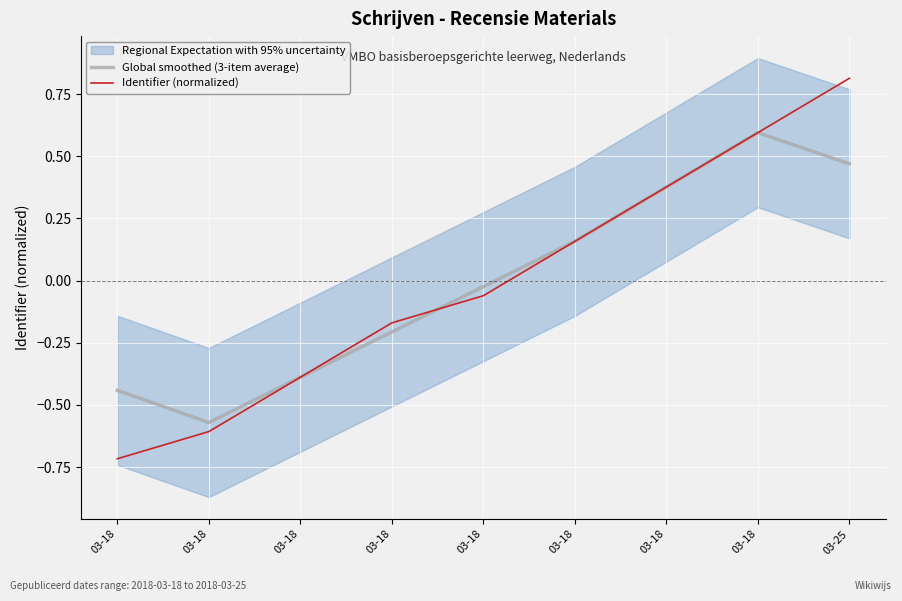

At which category is the sum across all series the highest?

03-25